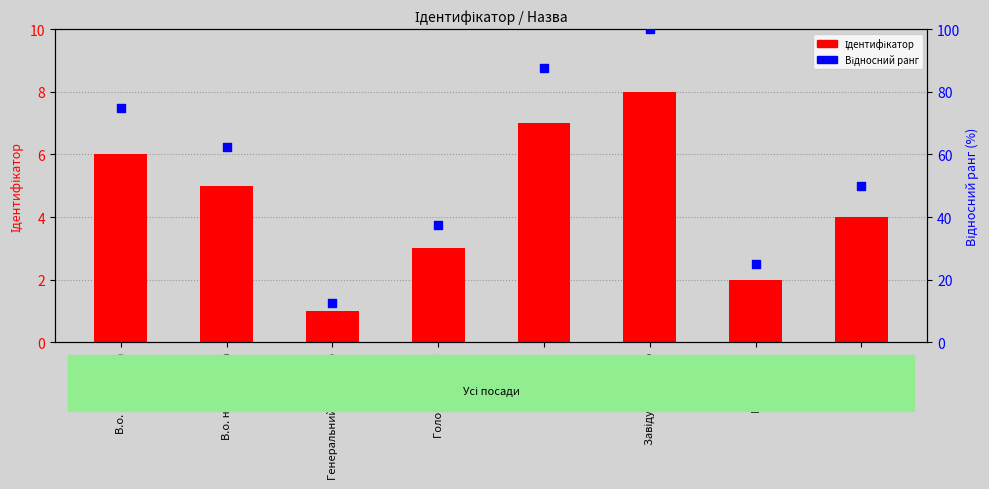

What is the total value across all series at Генеральний директор?

13.5